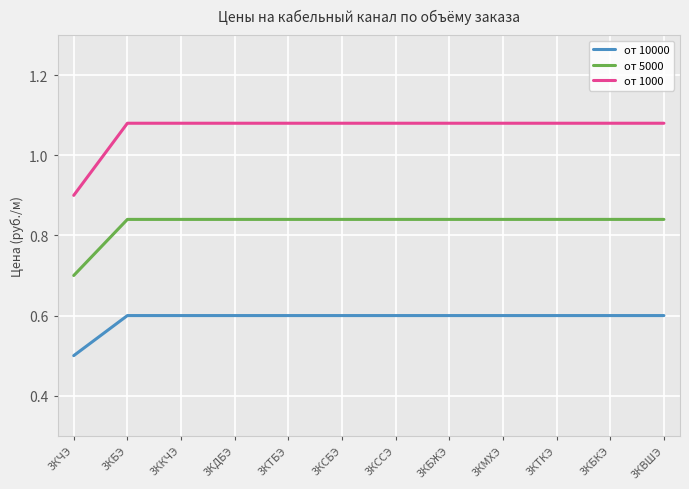

What is the difference between the maximum and minimum values in the от 1000 series?

0.2